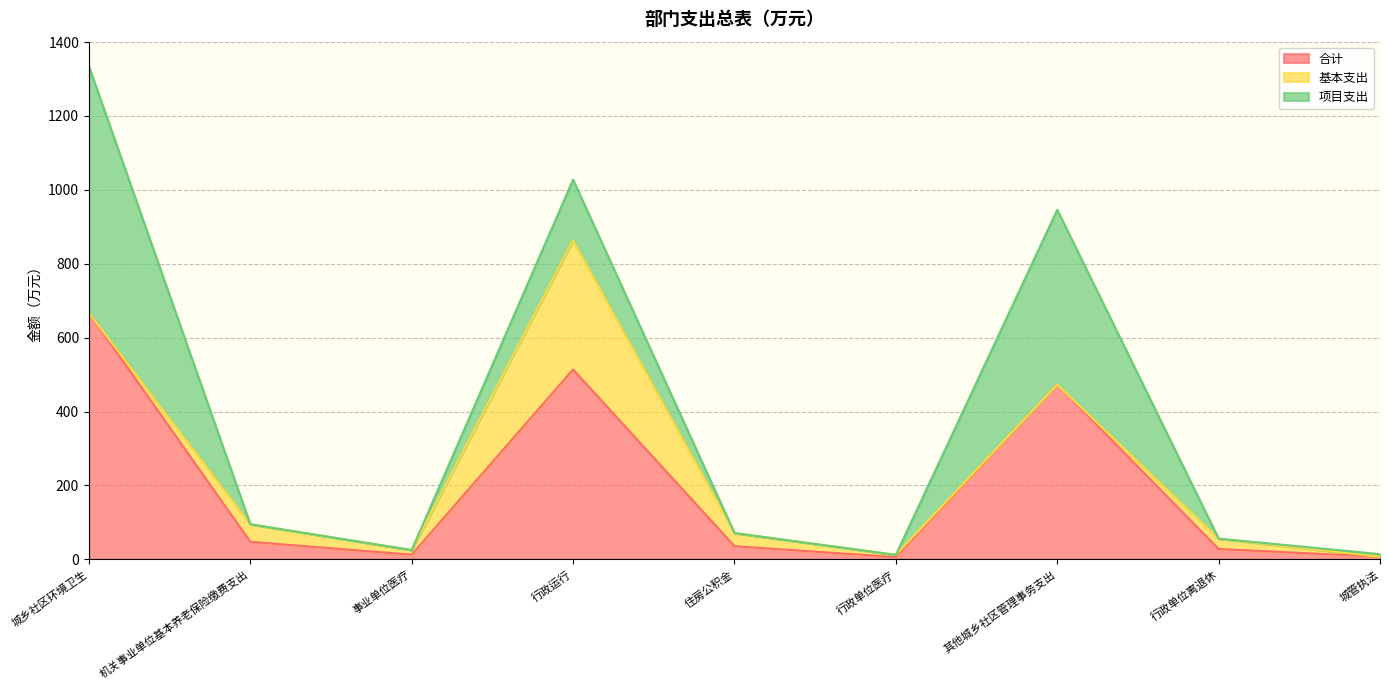

List the labels in order of 基本支出 value, largest first.

行政运行, 机关事业单位基本养老保险缴费支出, 住房公积金, 行政单位离退休, 事业单位医疗, 行政单位医疗, 城乡社区环境卫生, 其他城乡社区管理事务支出, 城管执法